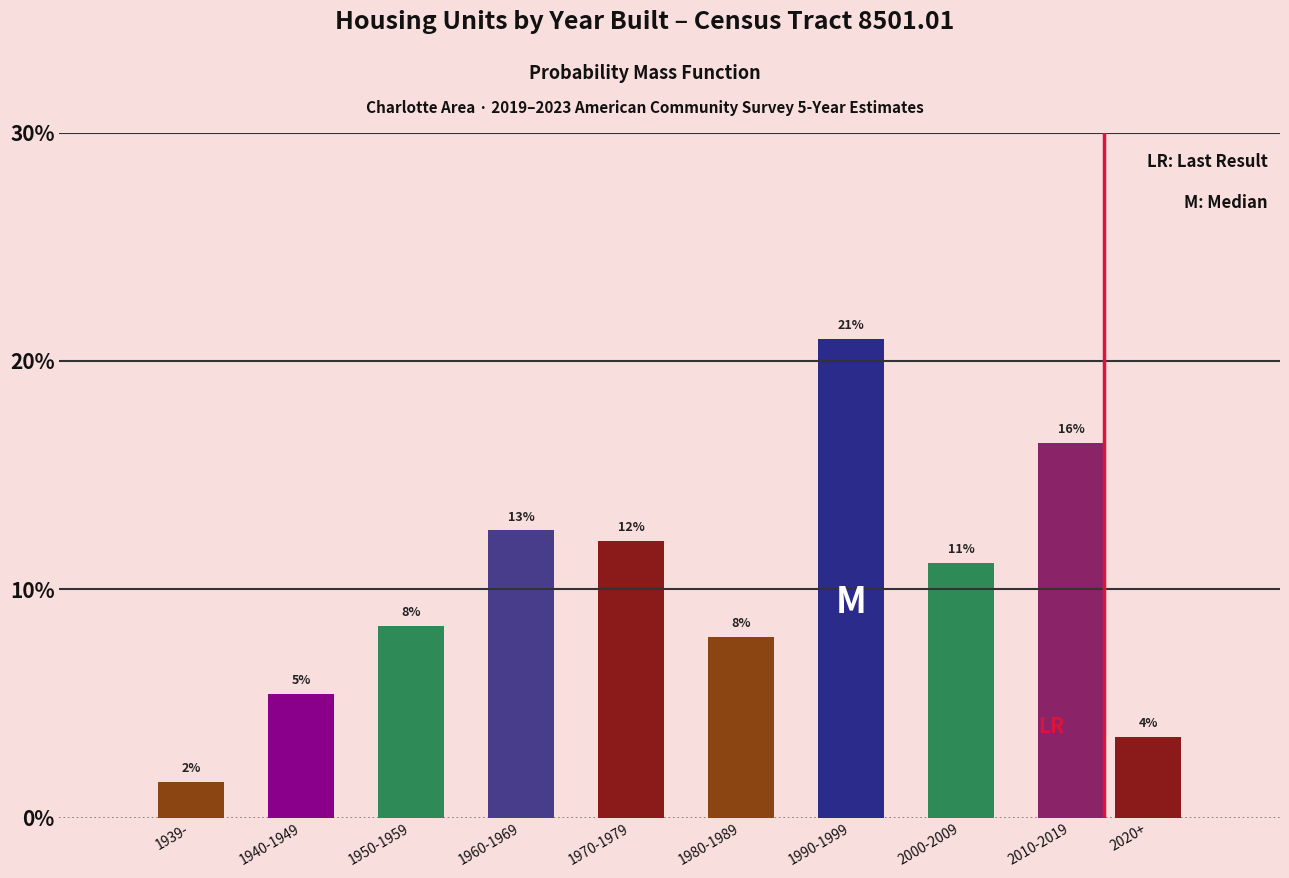

How many bars are there in total?

10